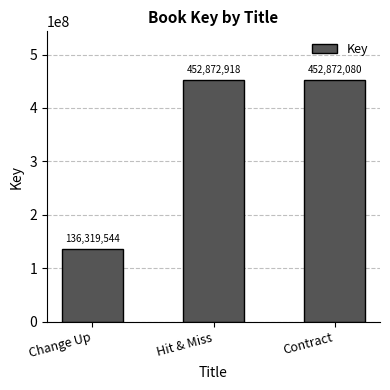

The chart shows a value of 452872080 at Contract. True or false?

True